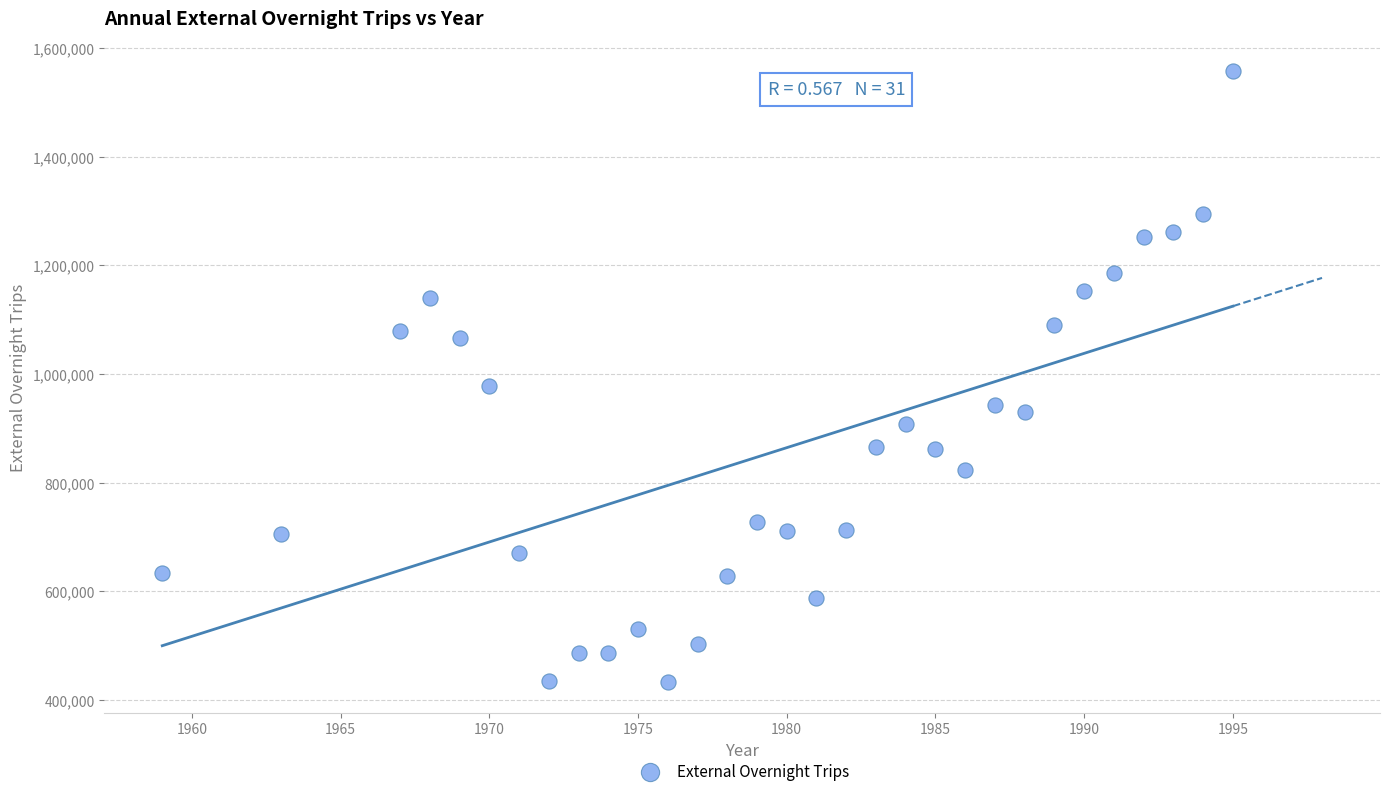

What is the range of X values (max minus min)?

36